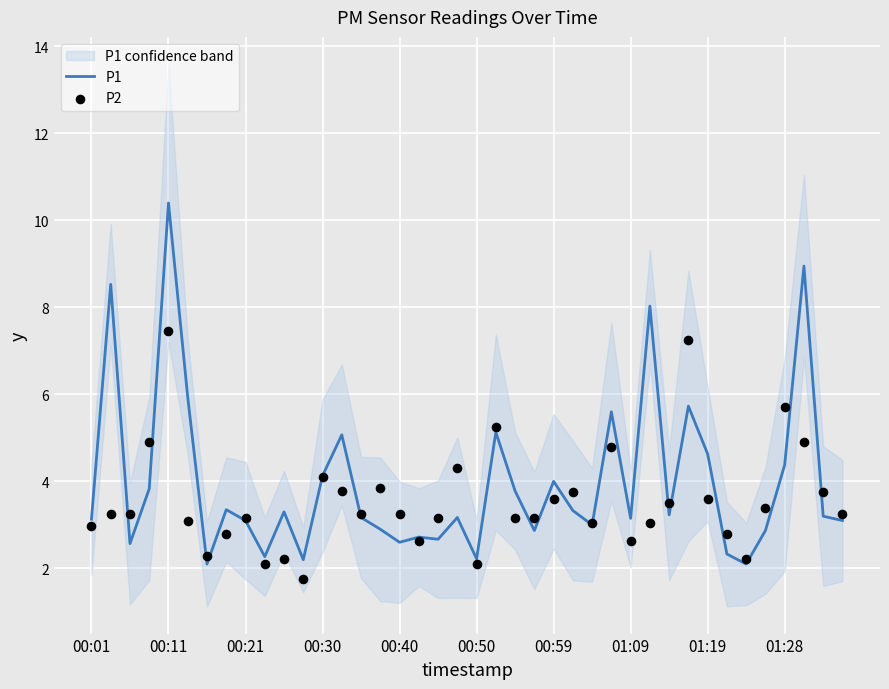

True or false: P1 has a value of 4.4 at 01:28.

True